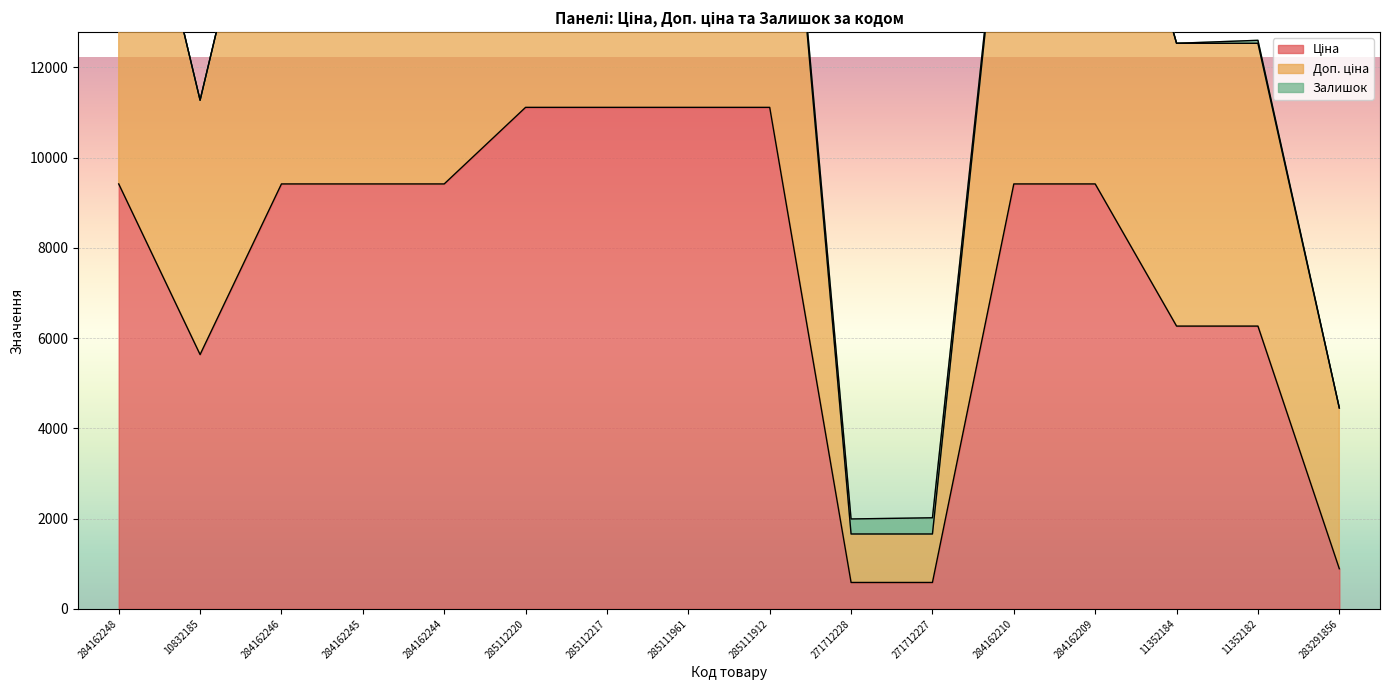

Which series changed the most between 285111912 and 283291856?

Доп. ціна